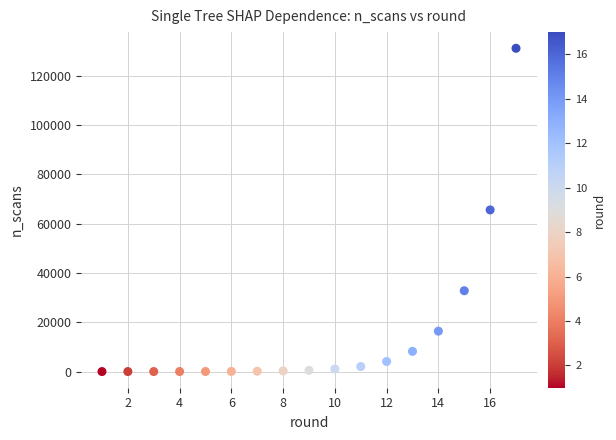

What is the range of X values (max minus min)?

16